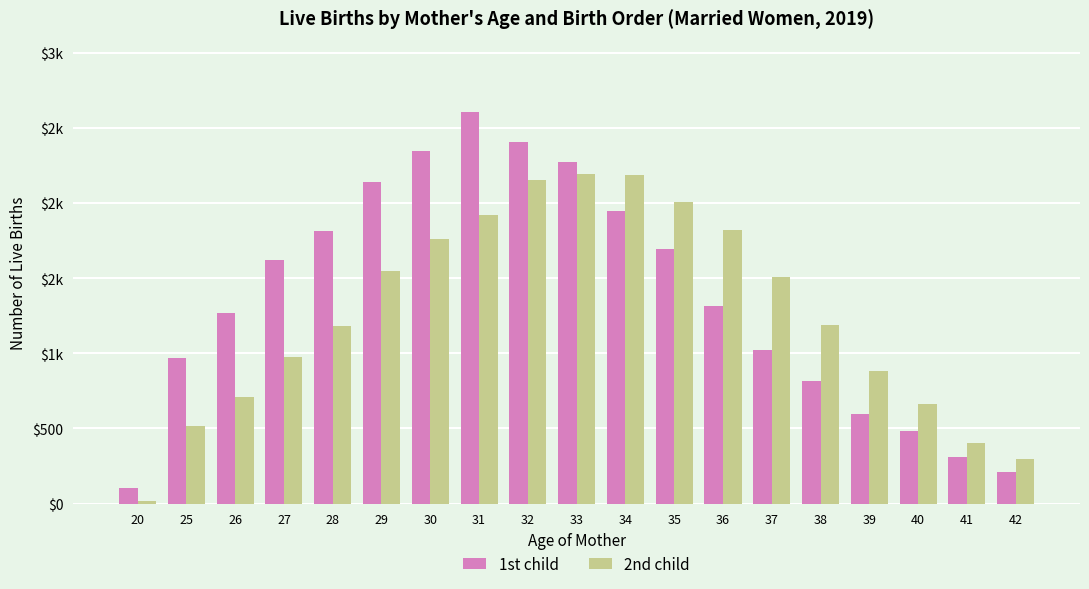

Does the chart contain any negative values?

No